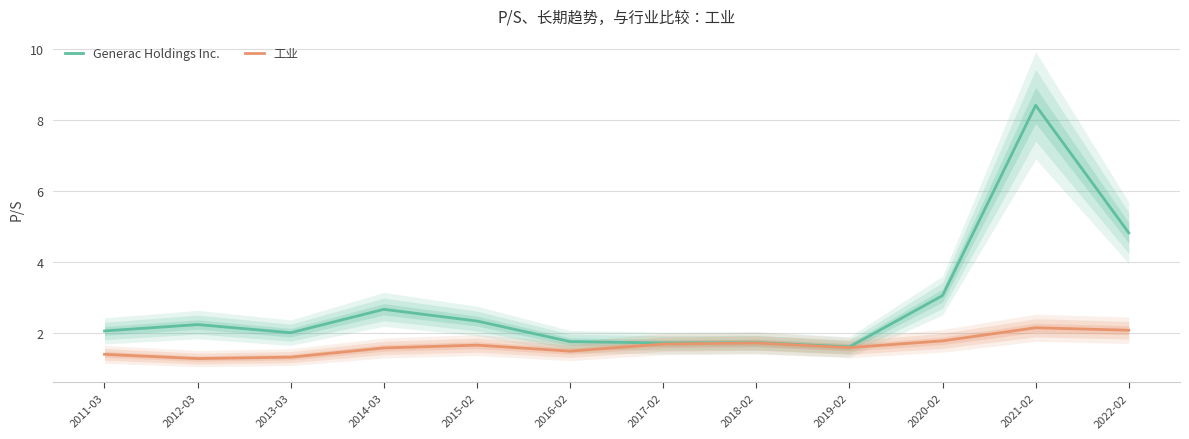

Is this an area chart (filled region under the line)?

No